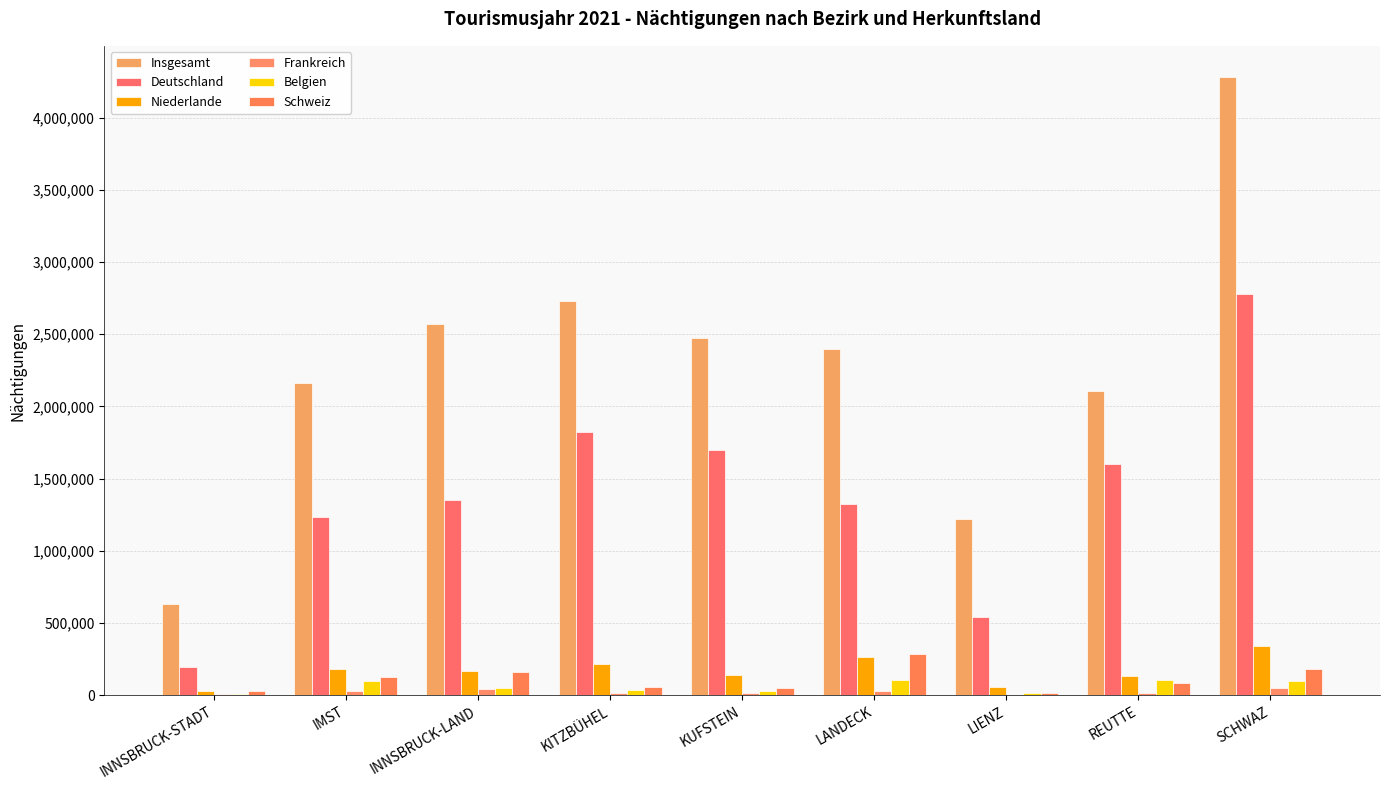

Are the bars grouped side by side (vs. stacked)?

Yes